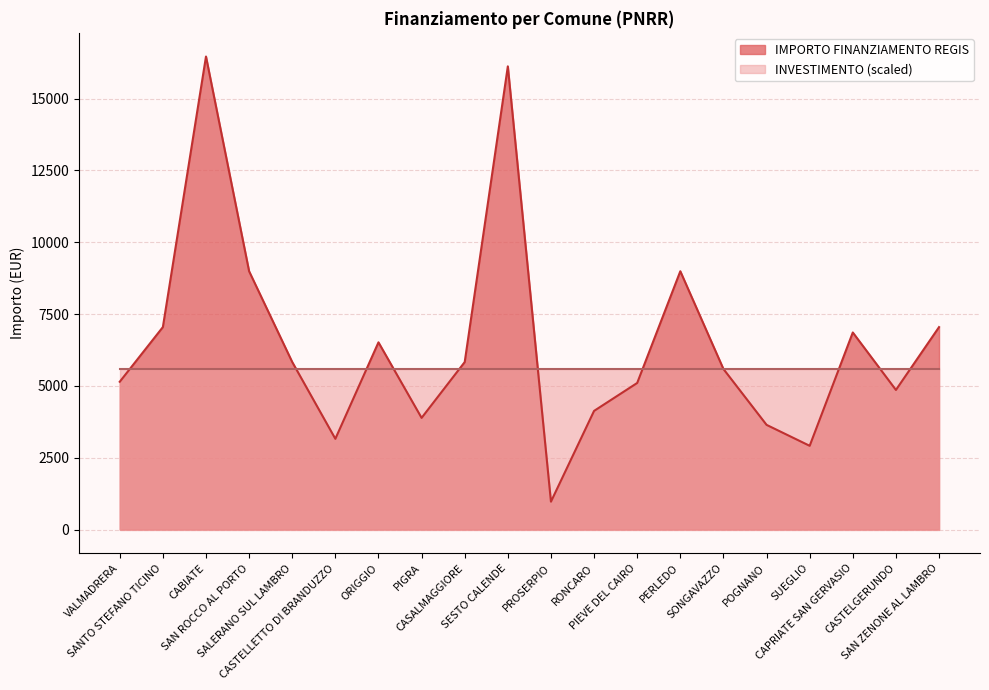

What is the value of the 11th point from the left?

972